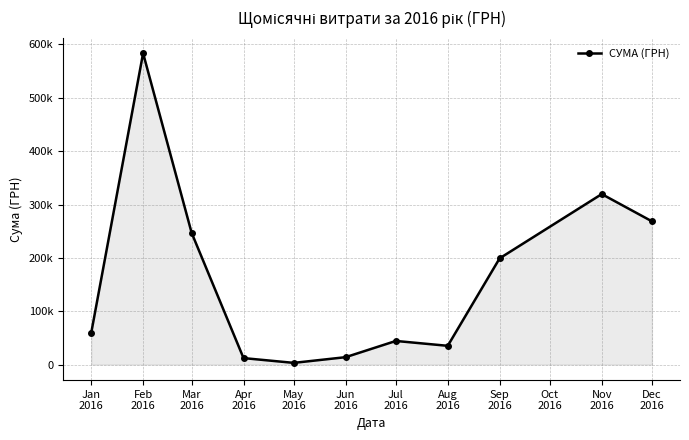

True or false: there are more than 0 points higher than both neighbors.

True